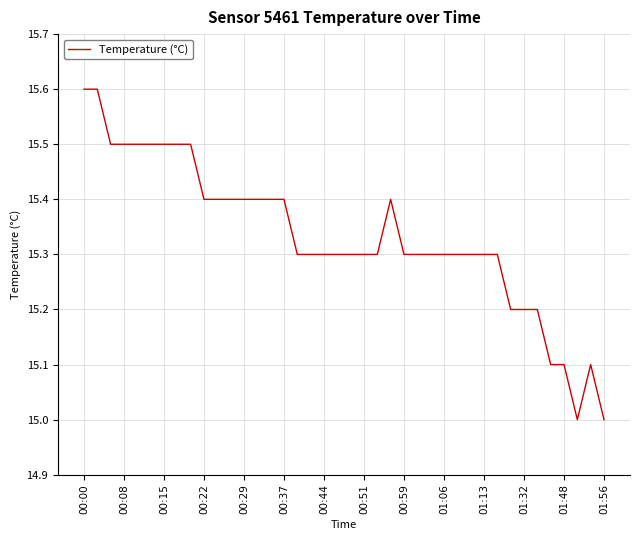

What is the difference between the maximum and minimum values?

0.6